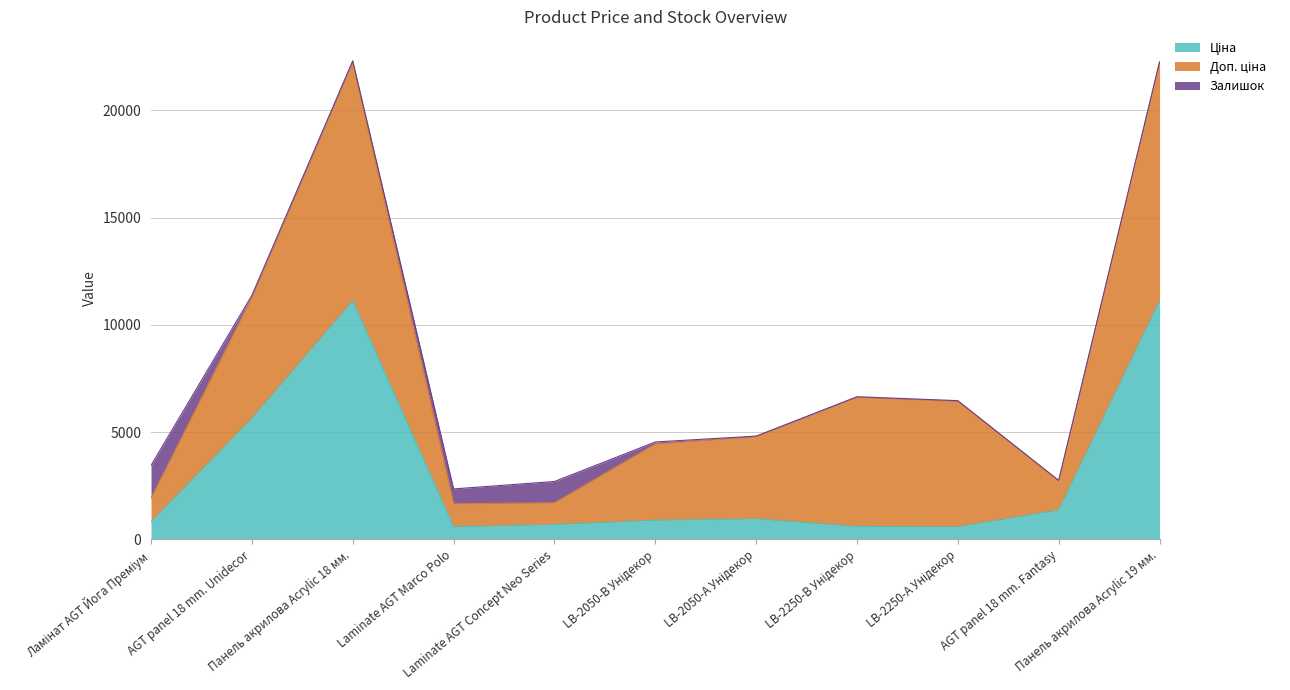

In Залишок, how many points are lower than both neighbors (excluding endpoints)?

3